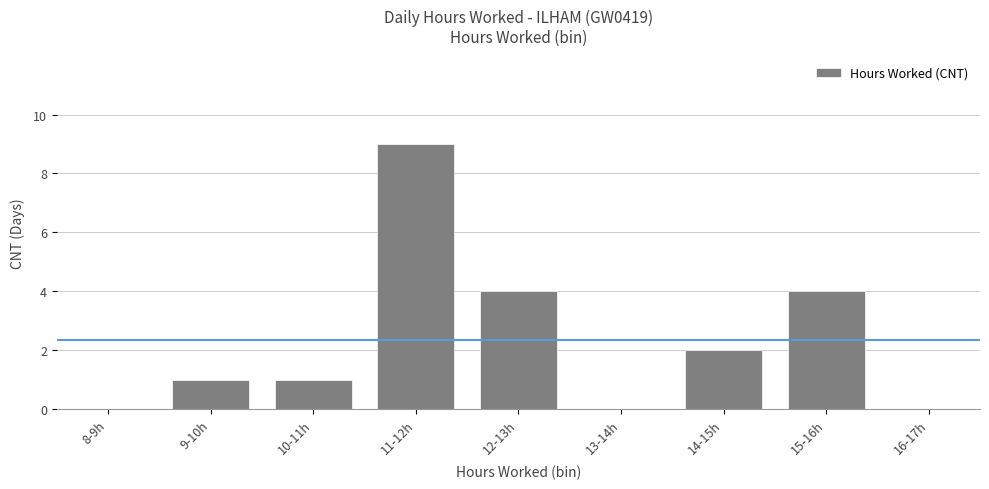

What is the sum of the values at 11-12h and 9-10h?

10